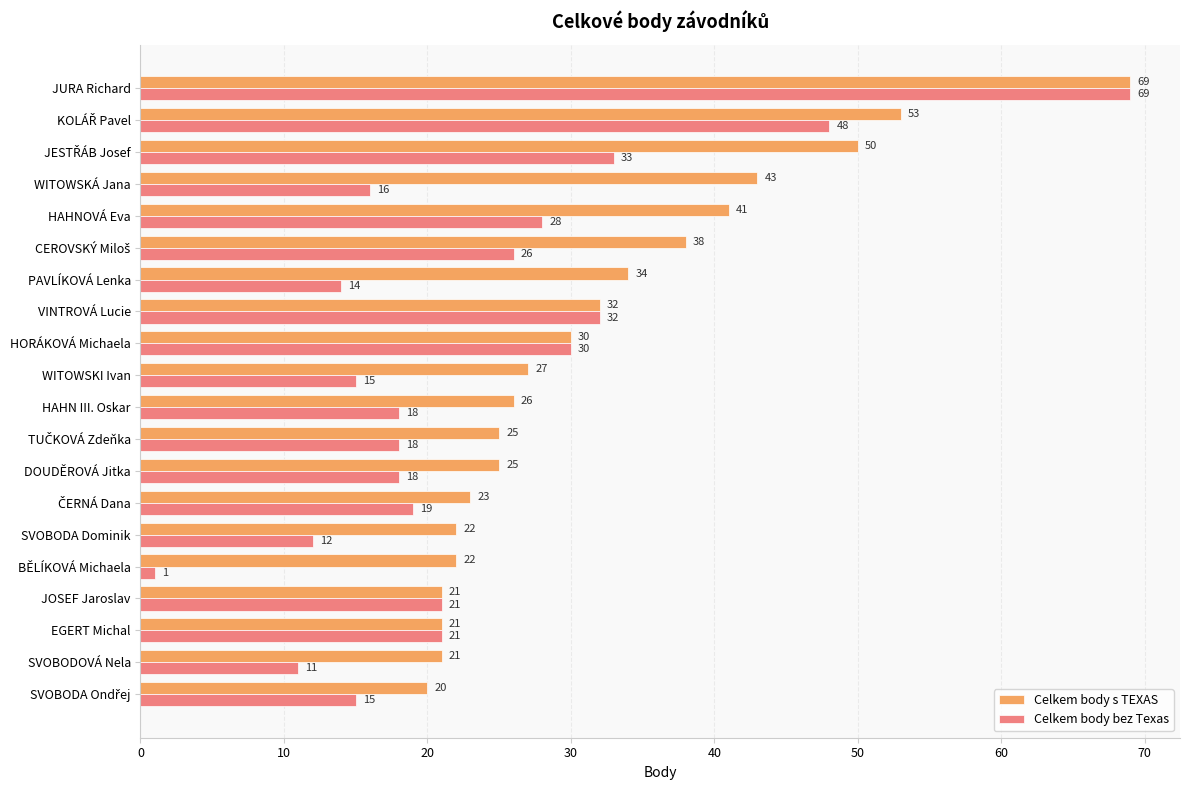

Between HAHN III. Oskar and JOSEF Jaroslav, which series saw the biggest shift?

Celkem body s TEXAS